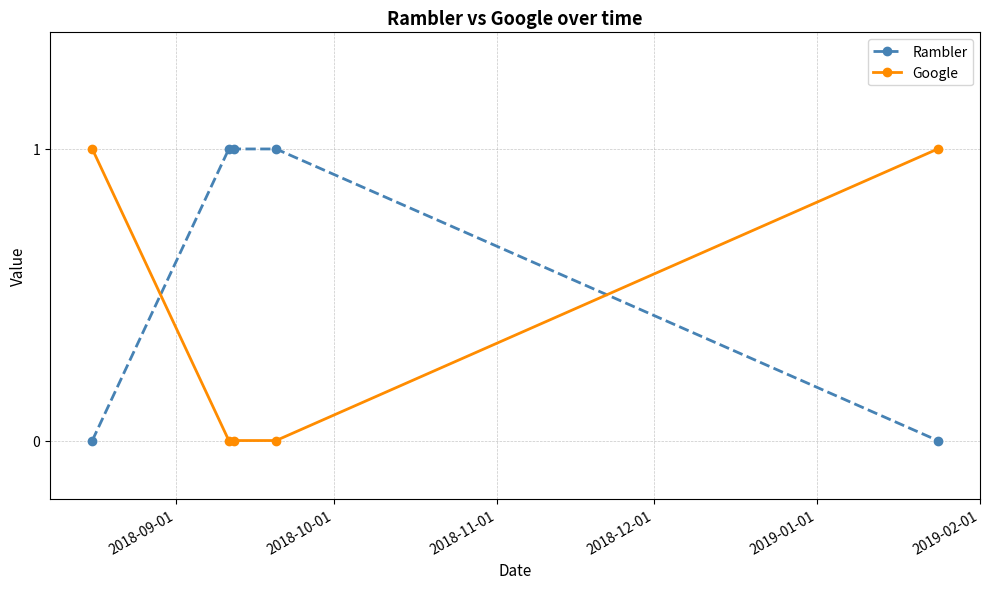

How many categories are shown in the chart?

5